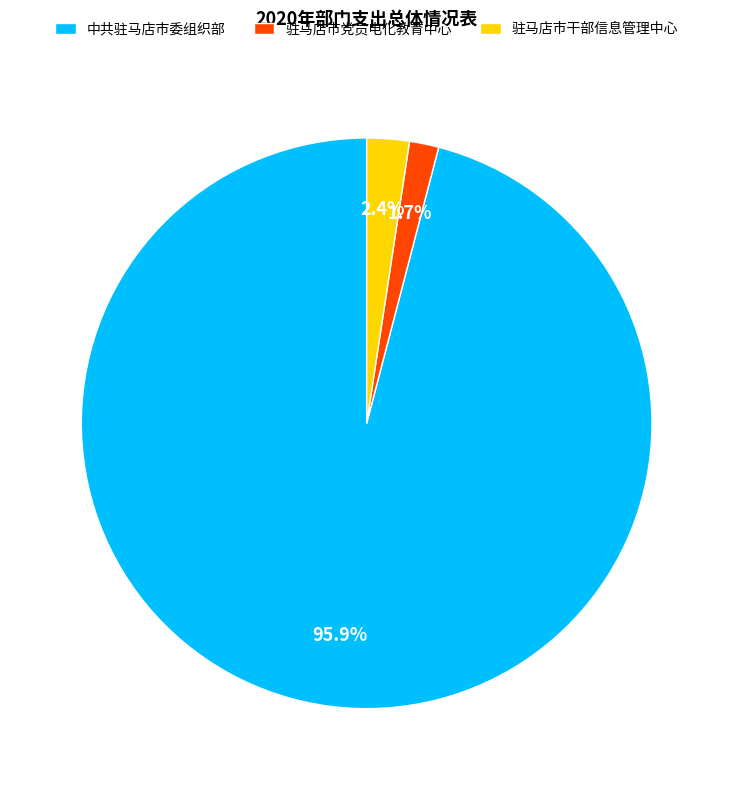

Is it true that 驻马店市党员电化教育中心 is 2% of the pie?

True